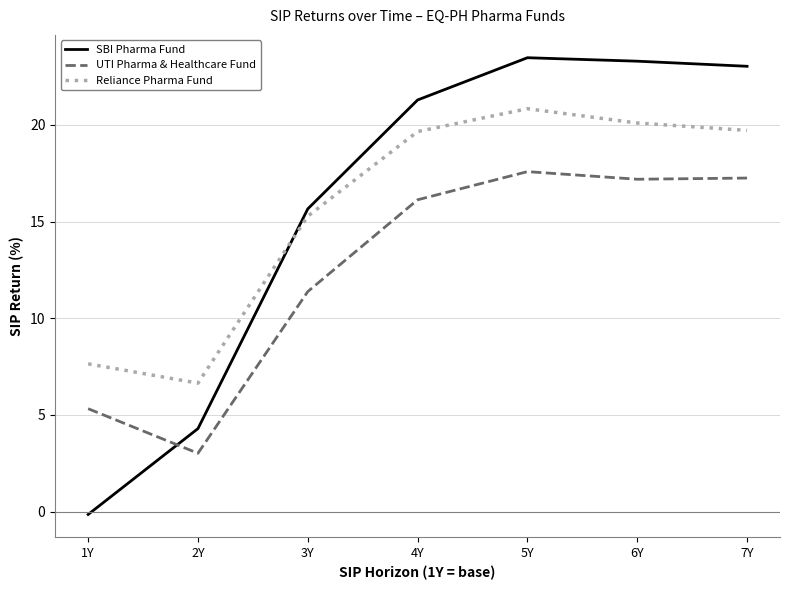

Between 3Y and 6Y, which series saw the biggest shift?

SBI Pharma Fund